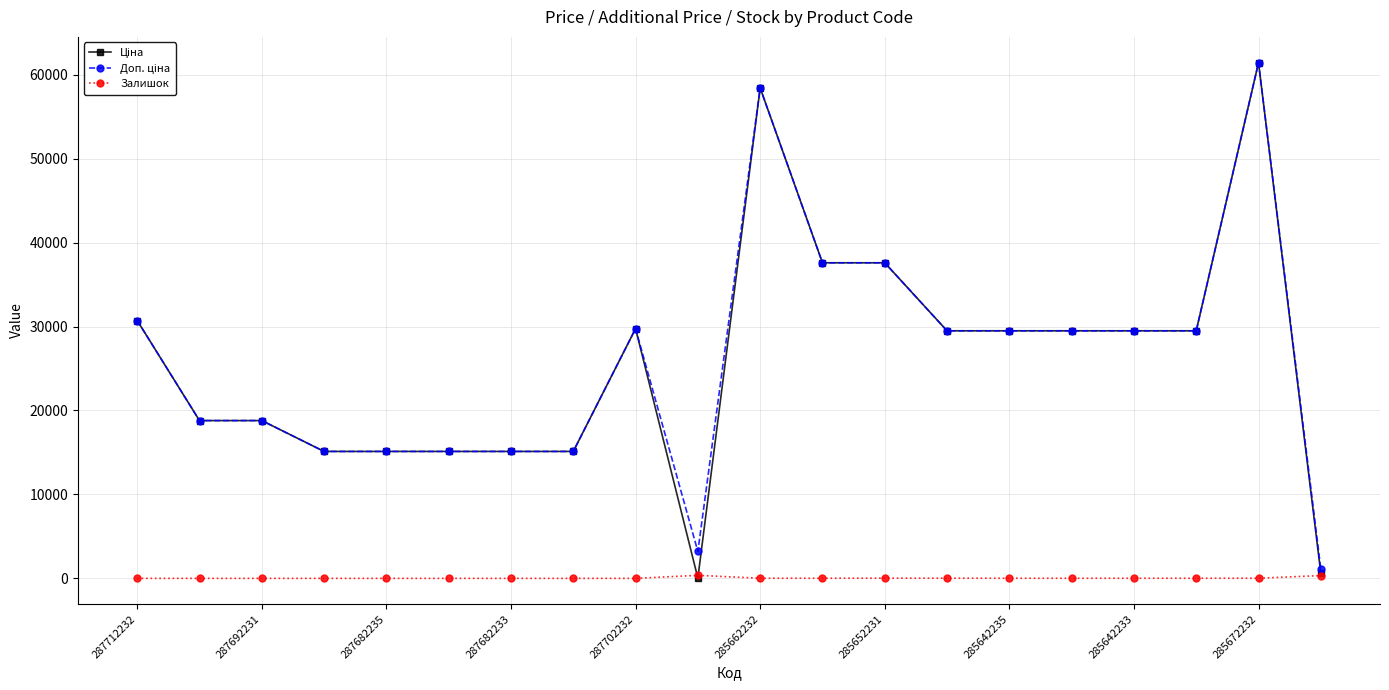

How many lines are shown in the chart?

3